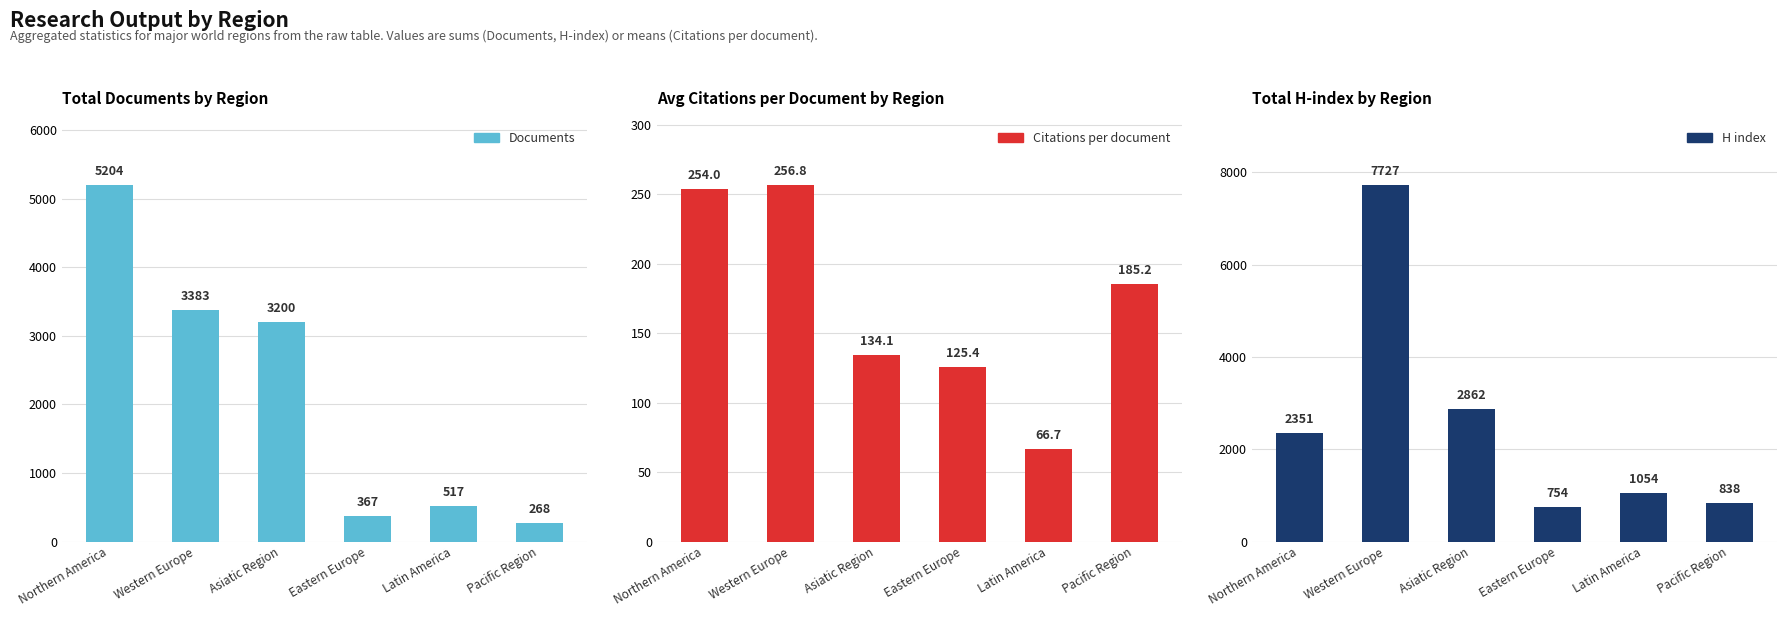

What is the label of the 4th bar from the right?

Asiatic Region